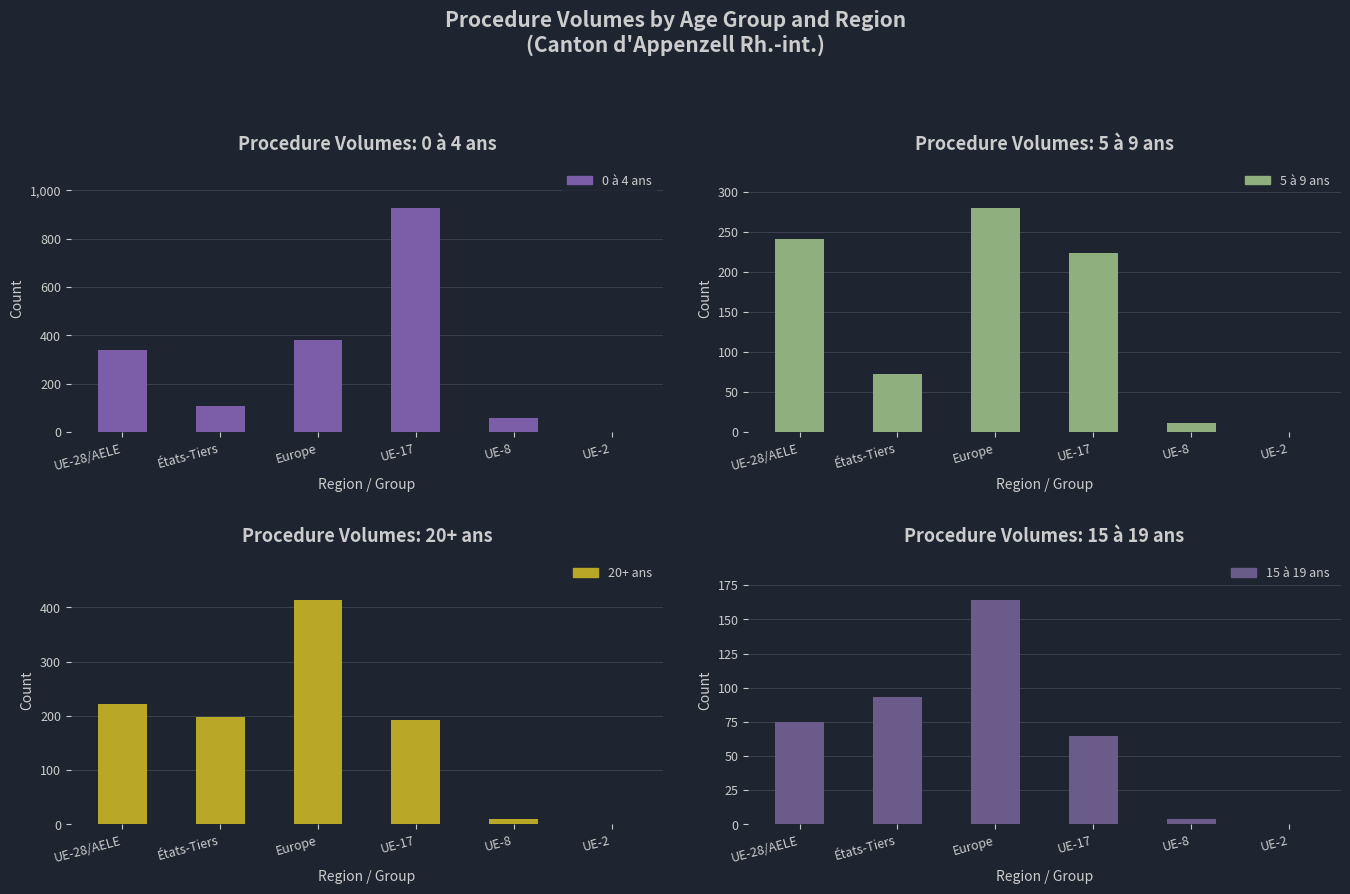

Rank the series by their maximum value, from highest to lowest.

0 à 4 ans, 20+ ans, 5 à 9 ans, 15 à 19 ans